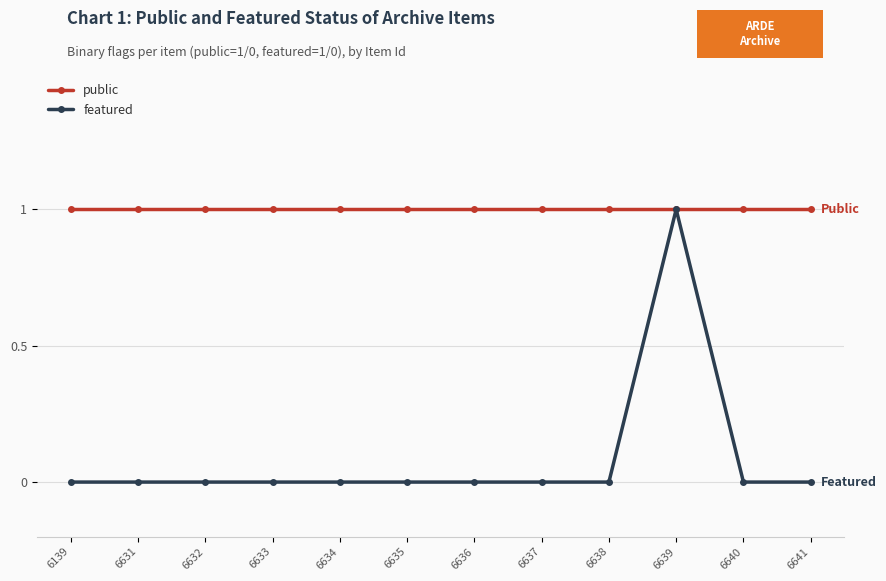

What is the value of the featured point at the 10th from the left?

1